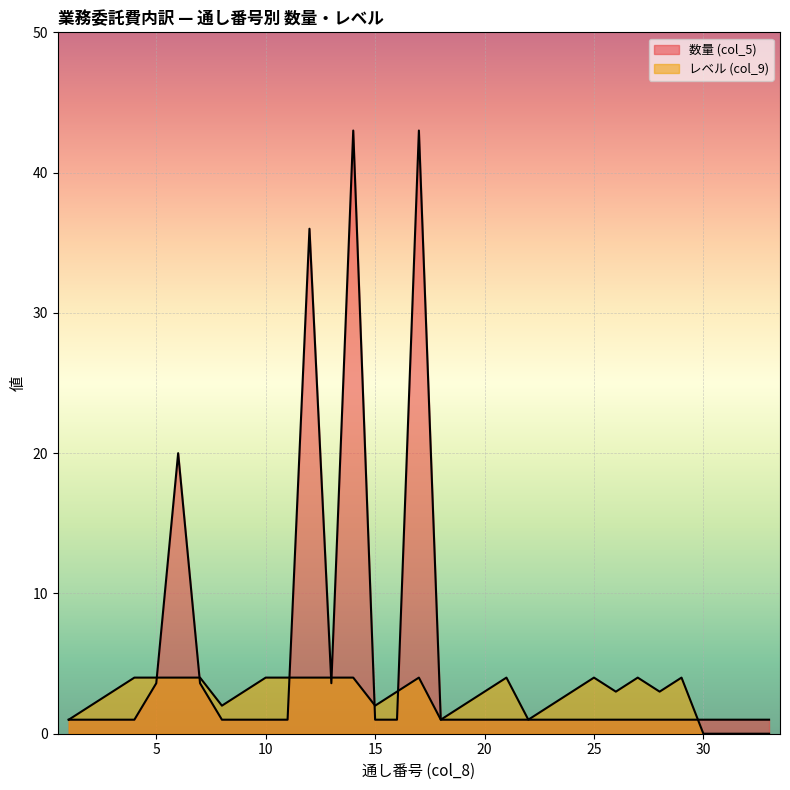

Does the chart display data point markers on the line(s)?

No